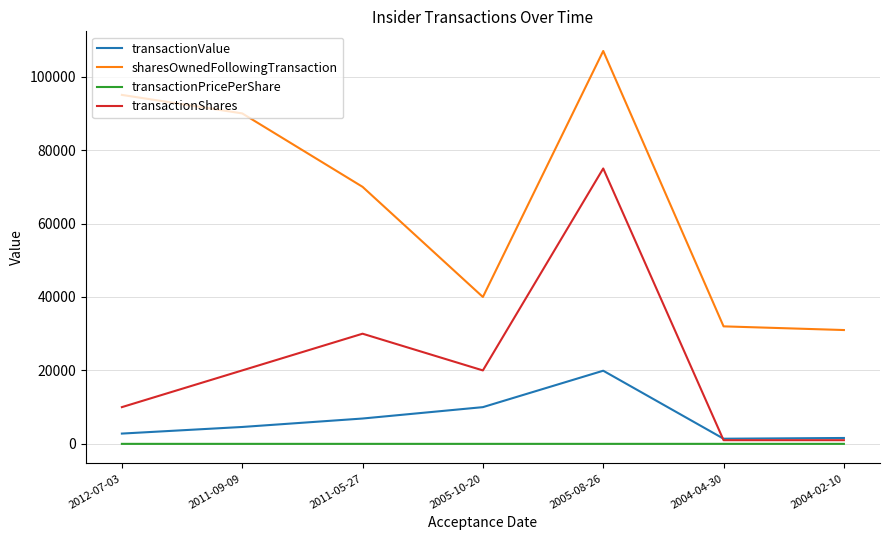

At which category is the sum across all series the highest?

2005-08-26